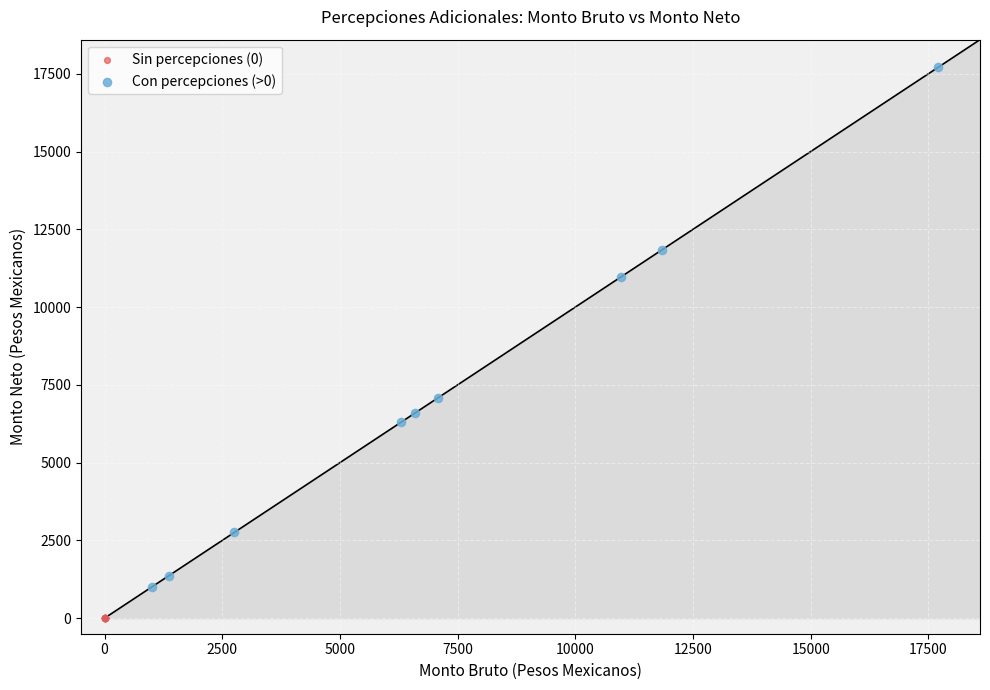

What are all the series names shown in the legend?

Sin percepciones (0), Con percepciones (>0)